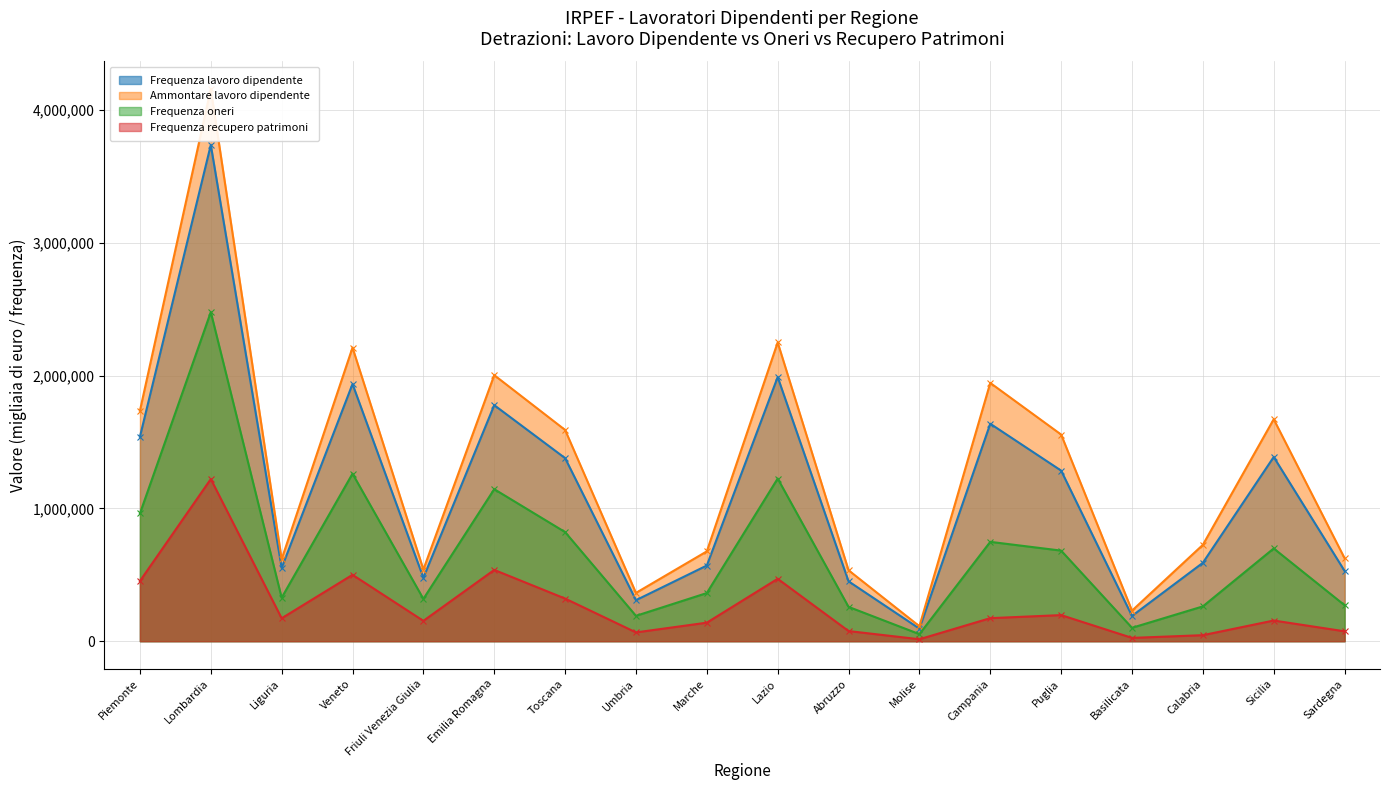

True or false: Frequenza lavoro dipendente and Ammontare lavoro dipendente cross at least once.

False